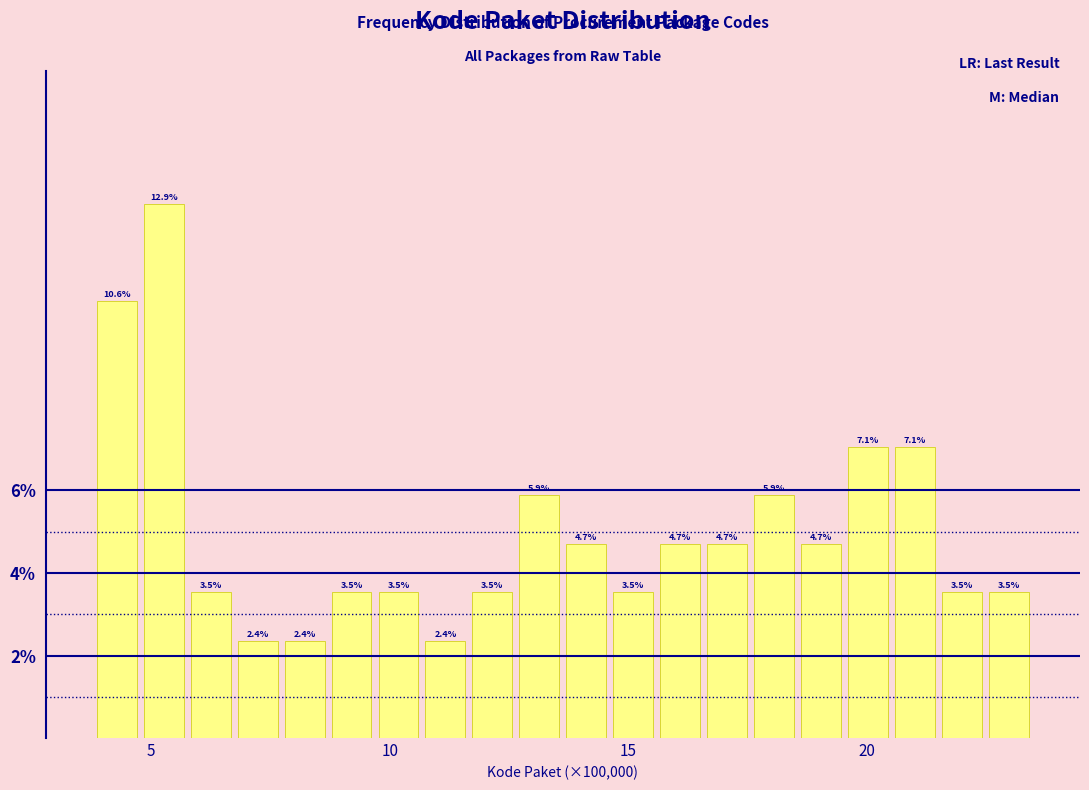

Read against the x-axis, roughly where is the centre of the tallest bar?

5.5